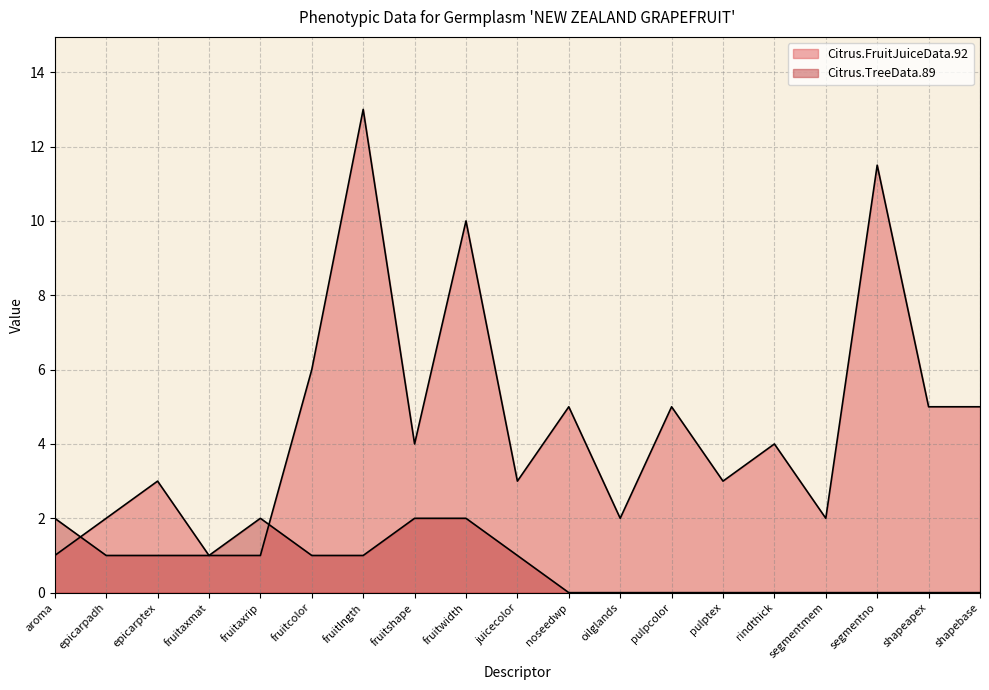

How many Citrus.TreeData.89 values are between 0 and 1?

15